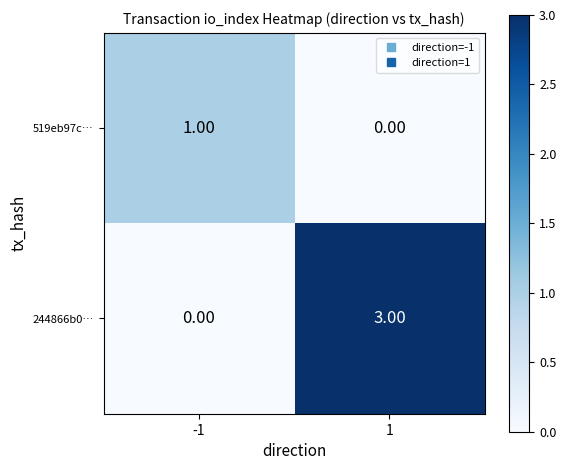

Rank the categories by 519eb97c… value from highest to lowest.

-1, 1